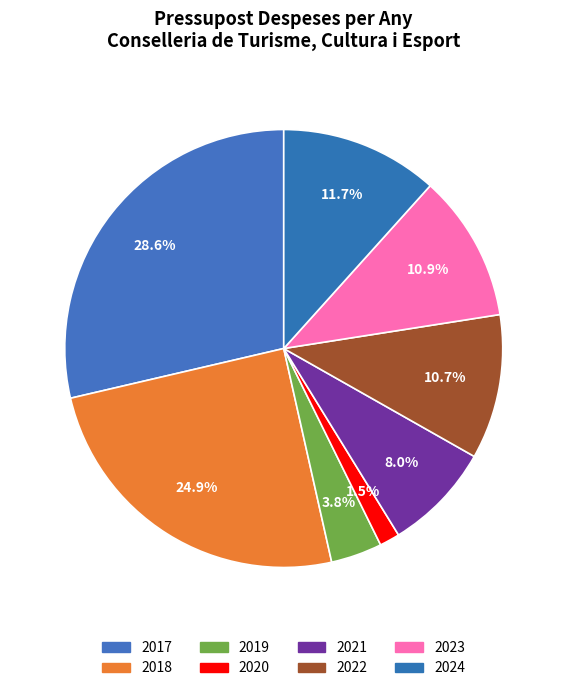

Combined, what portion of the pie is 2020 and 2023?

12.3%